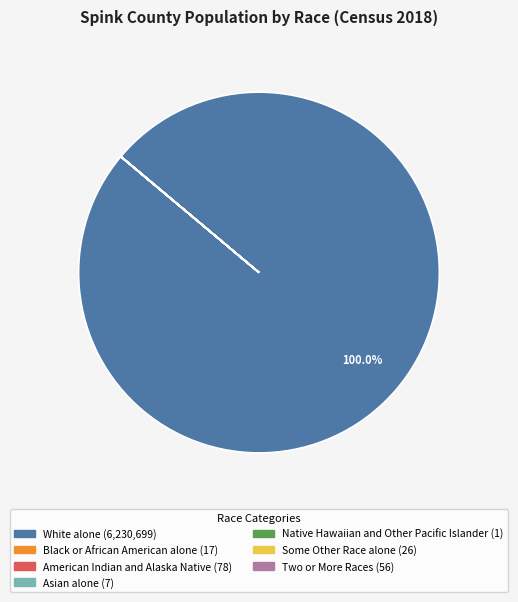

Which category accounts for the majority?

White alone